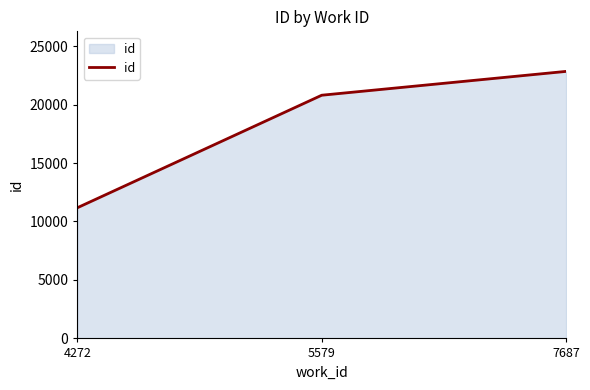

What is the change in value from 4272 to 5579?

+9623